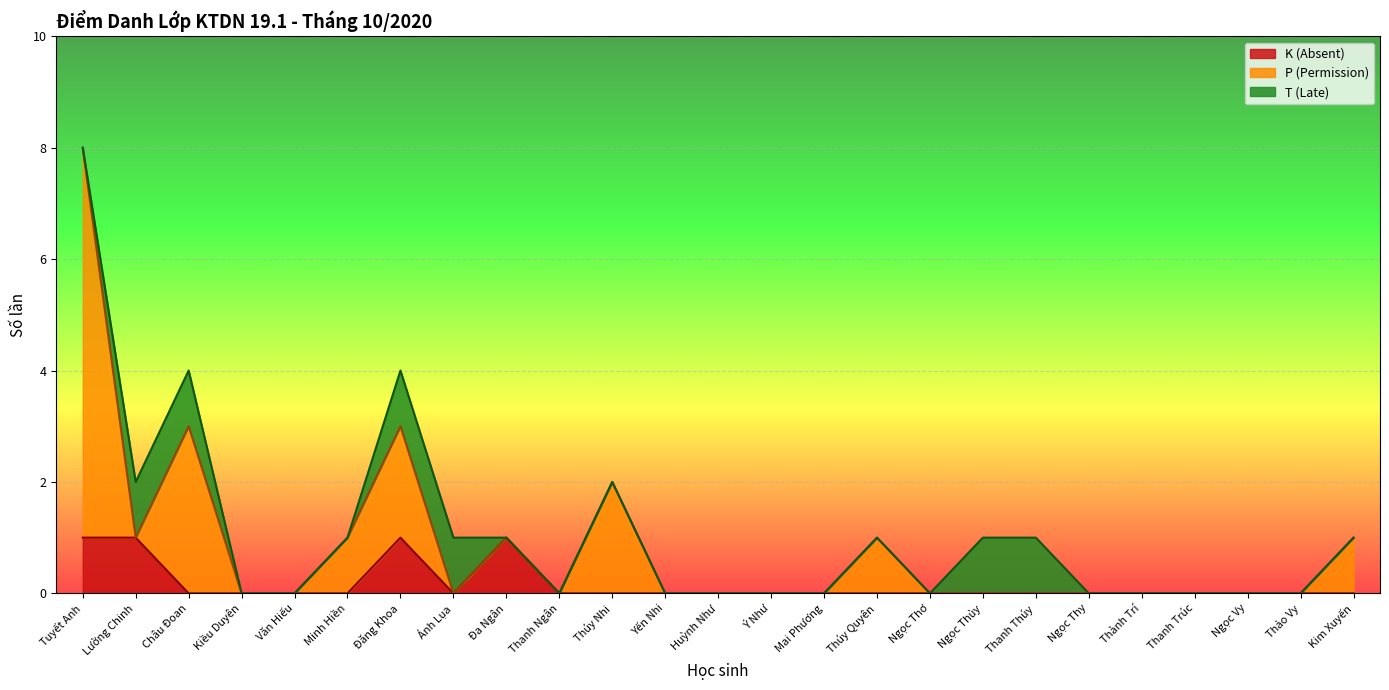

At which category is the sum across all series the highest?

Tuyết Anh